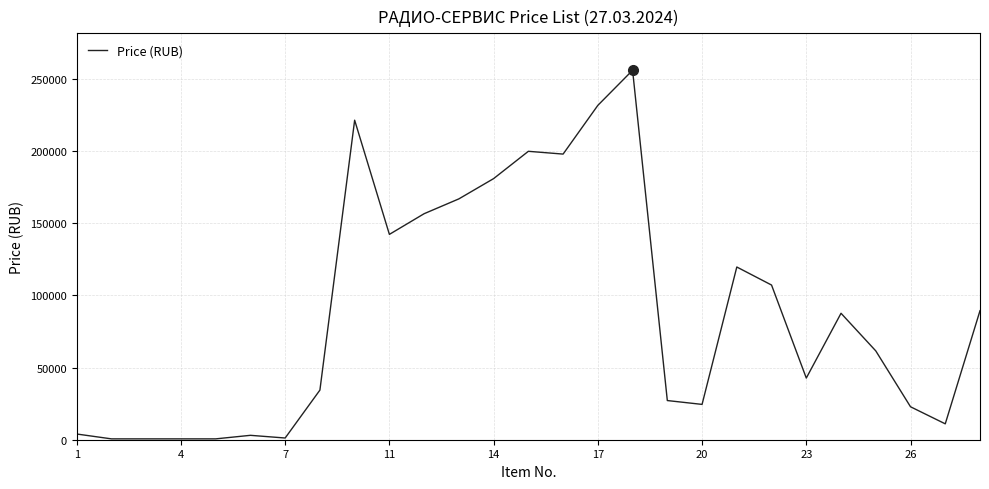

What is the greatest value displayed?

256020